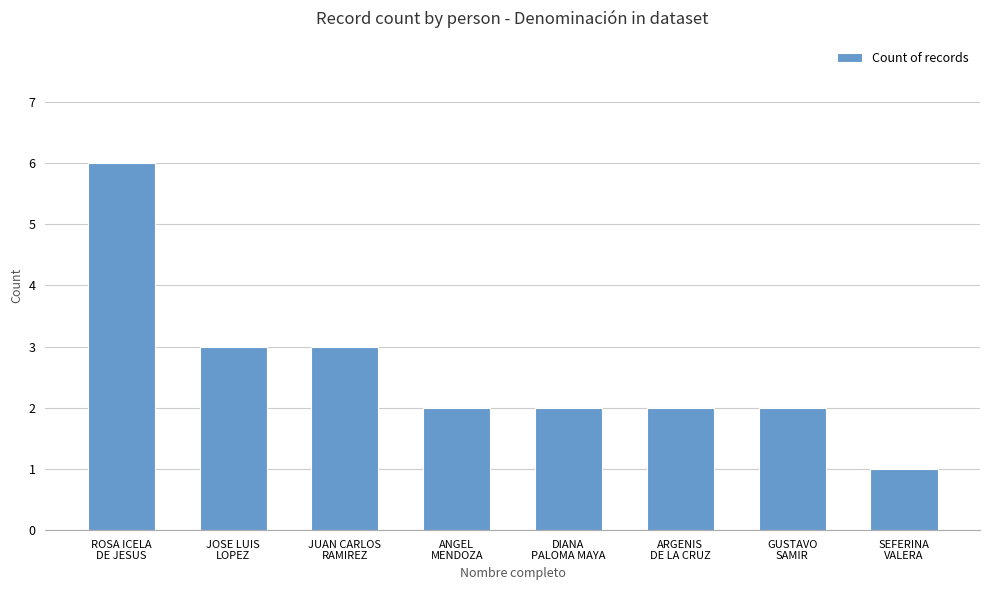

What is the label of the 1st bar from the right?

SEFERINA
VALERA